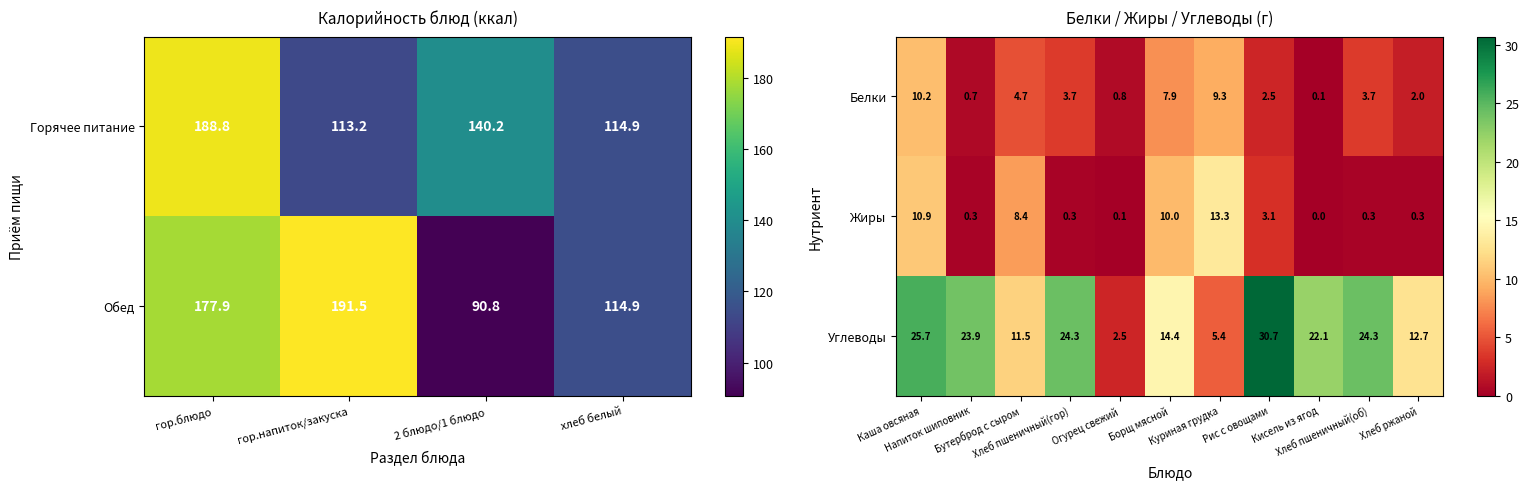

What is the lowest value of the Углеводы series?

2.5